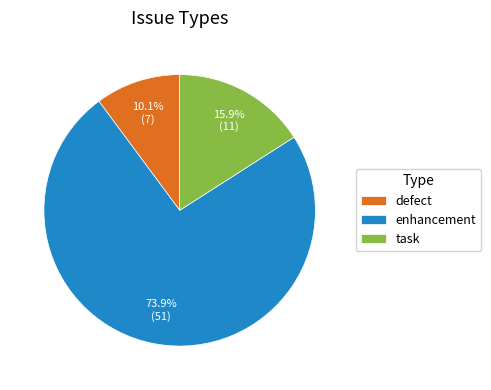

True or false: defect accounts for 16% of the total.

False